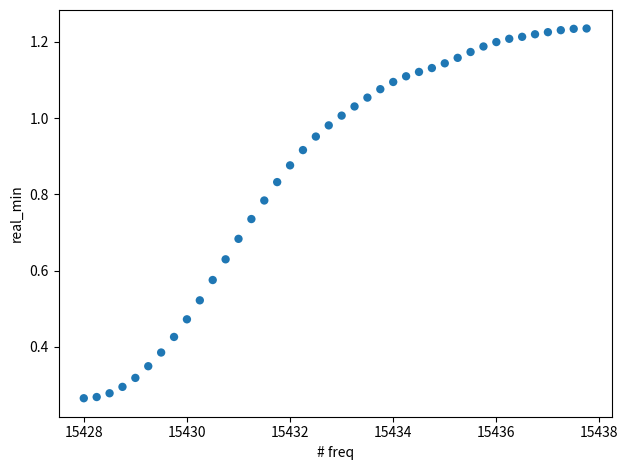

What is the range of X values (max minus min)?

9.8